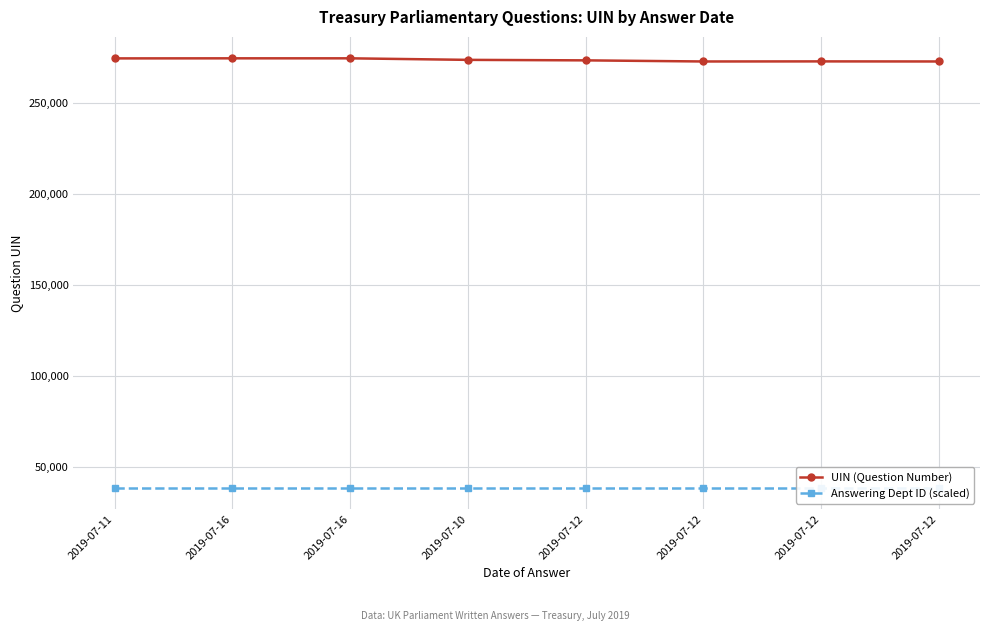

True or false: Answering Dept ID (scaled) and UIN (Question Number) cross at least once.

False